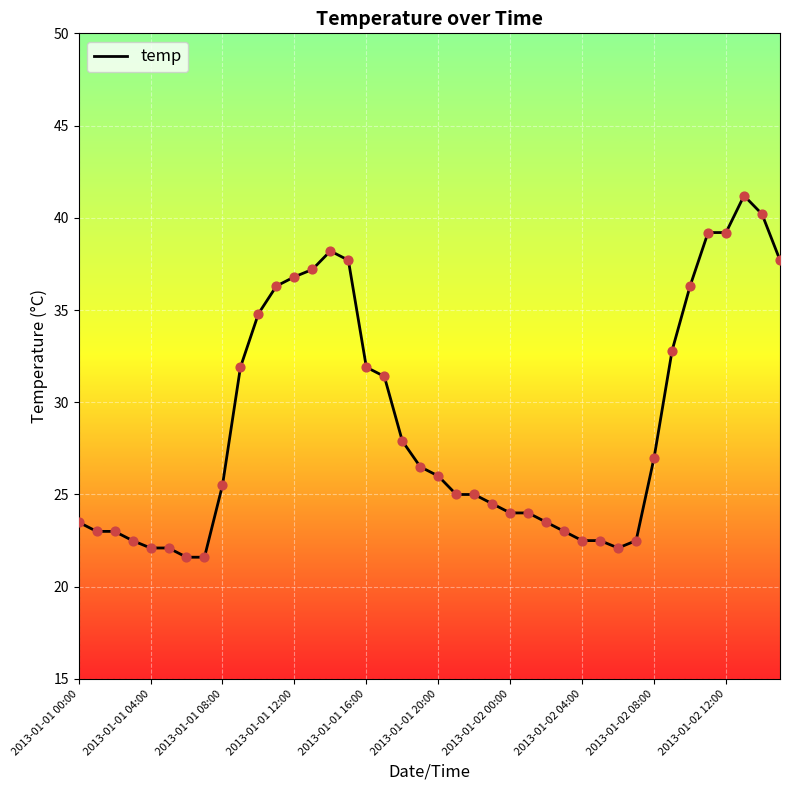

What is the greatest value displayed?

41.2